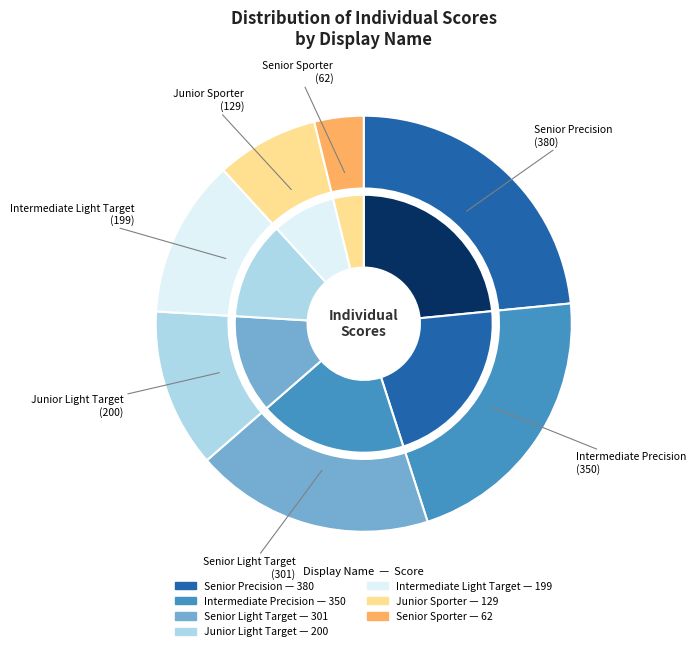

To the nearest percent, what is the combined percentage of Senior Sporter and Junior Sporter?

12%